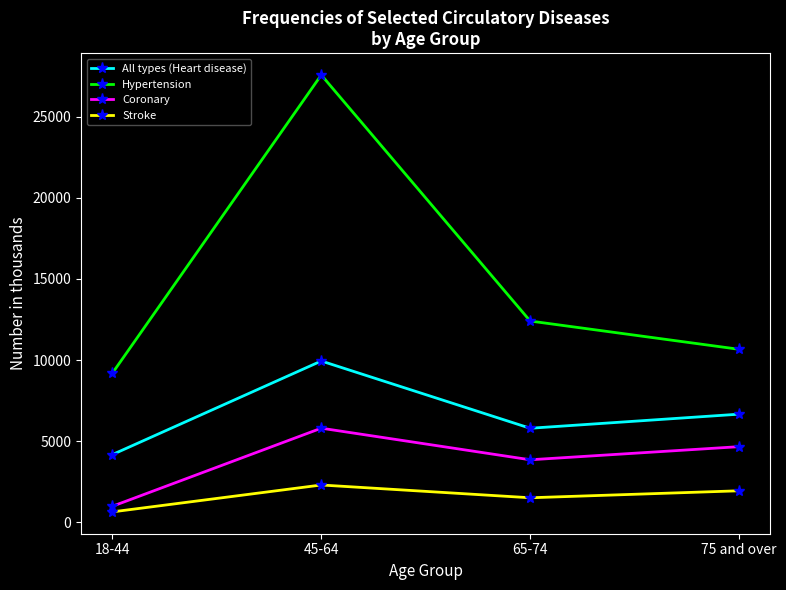

At which category does Coronary reach its first local valley?

65-74